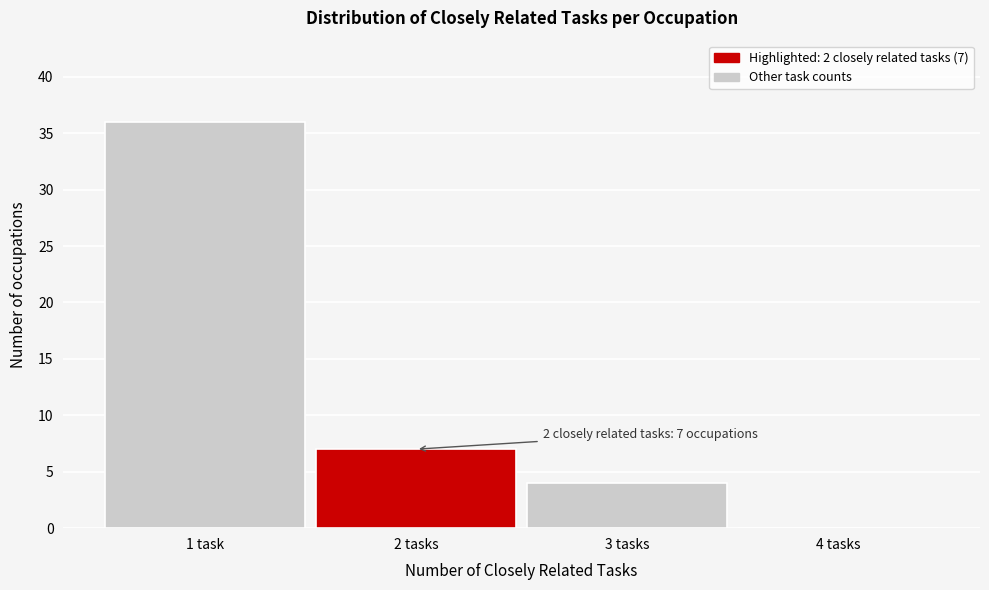

Reading left to right, extract all data points from this chart.

1 task=36	2 tasks=7	3 tasks=4	4 tasks=0